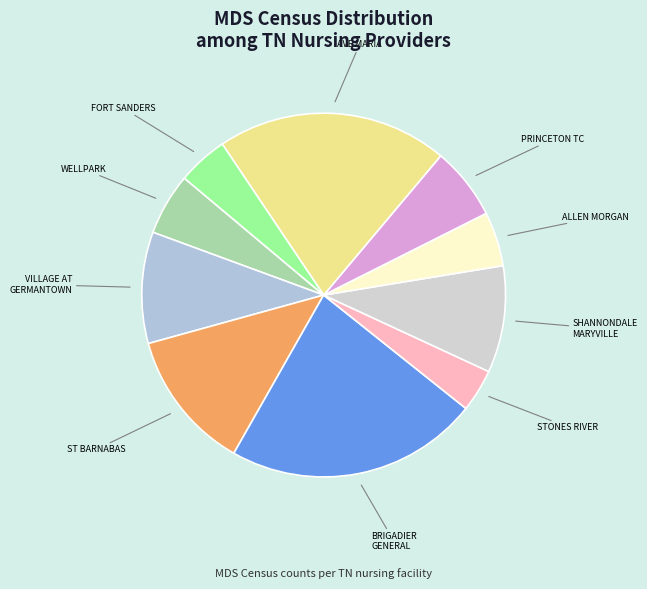

How many slices are in this pie chart?

10